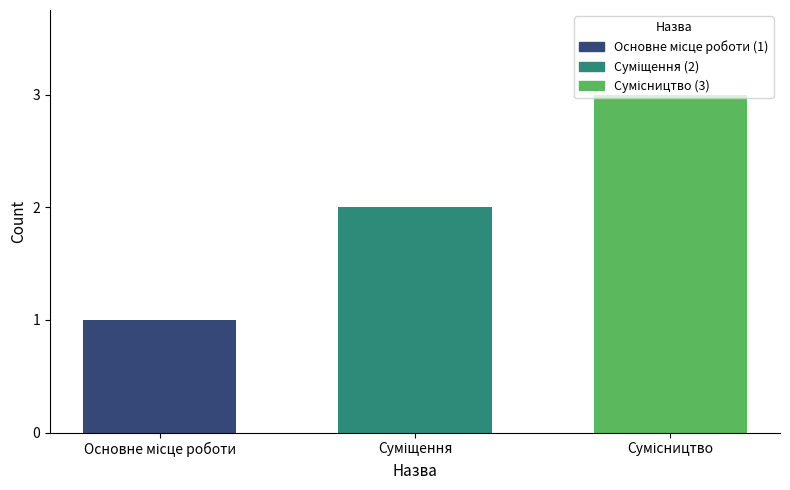

What is the maximum value shown in the chart?

3